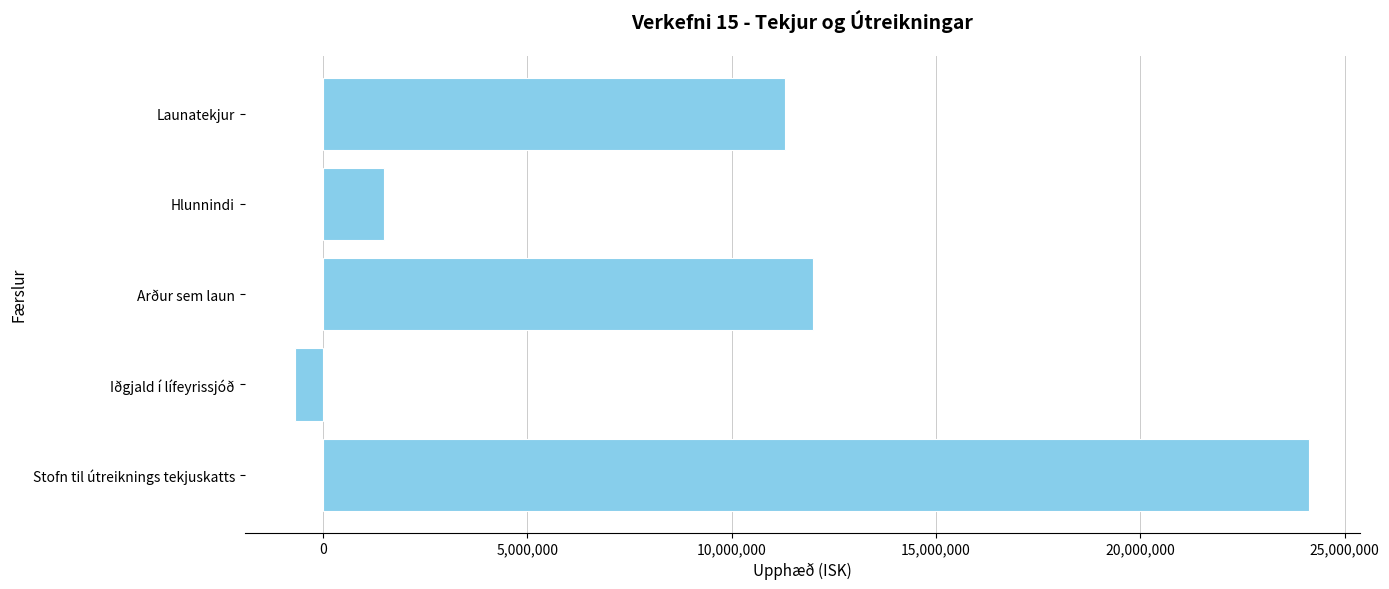

What is the average value?

9653500